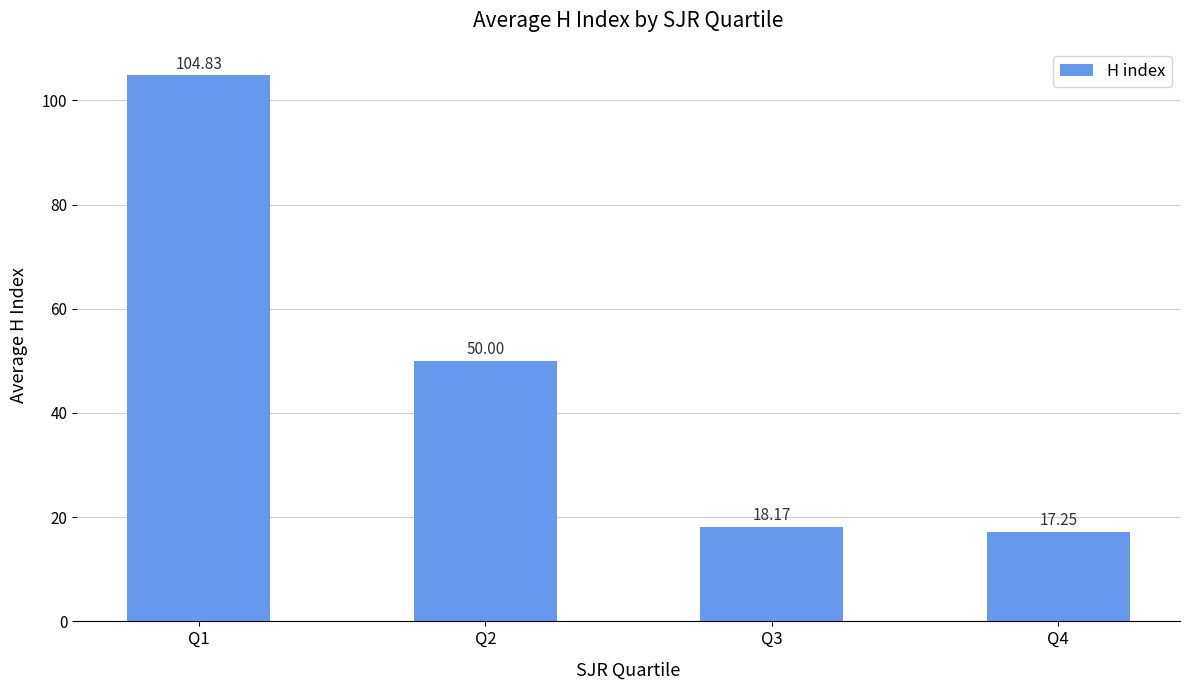

Rank the categories by value from highest to lowest.

Q1, Q2, Q3, Q4